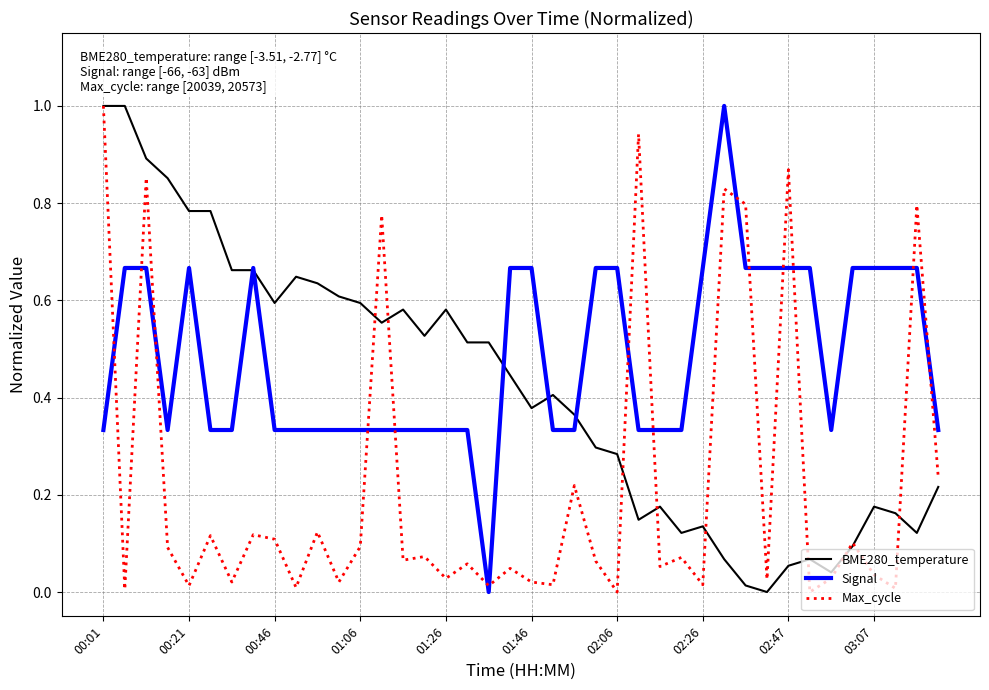

What is the highest value of the Signal series?

1.0